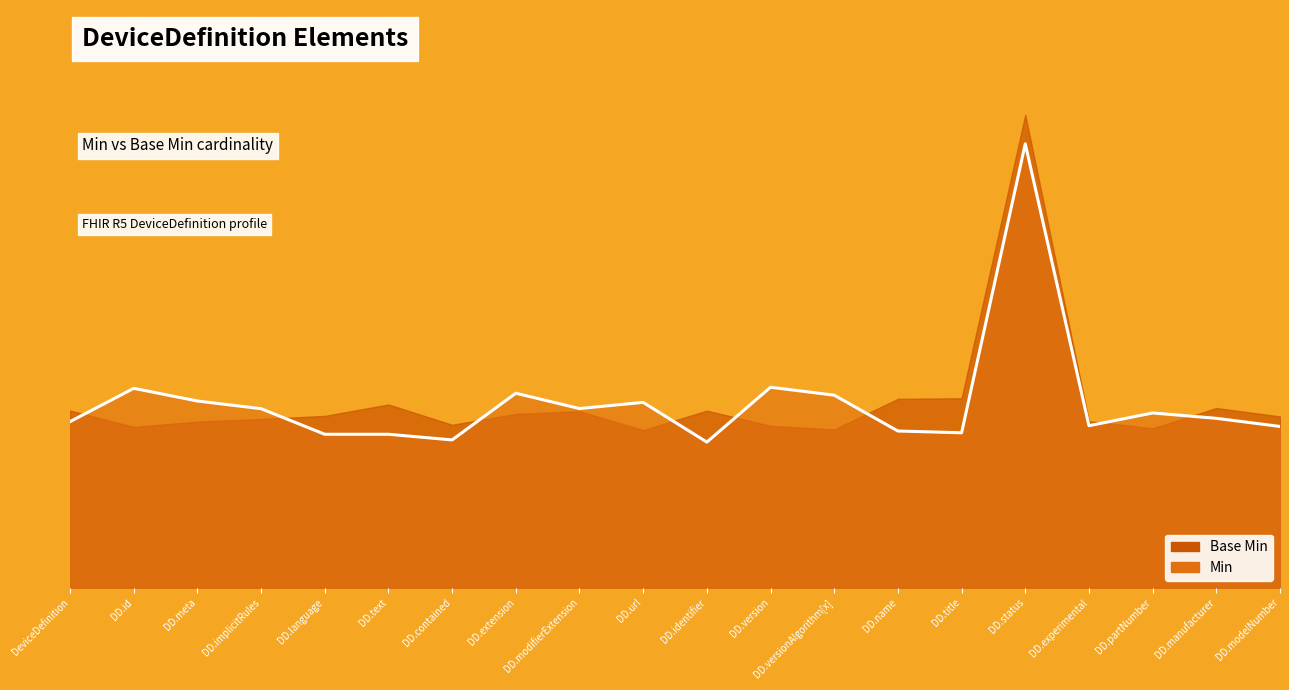

The Base Min series shows 0 at DeviceDefinition.identifier. True or false?

True